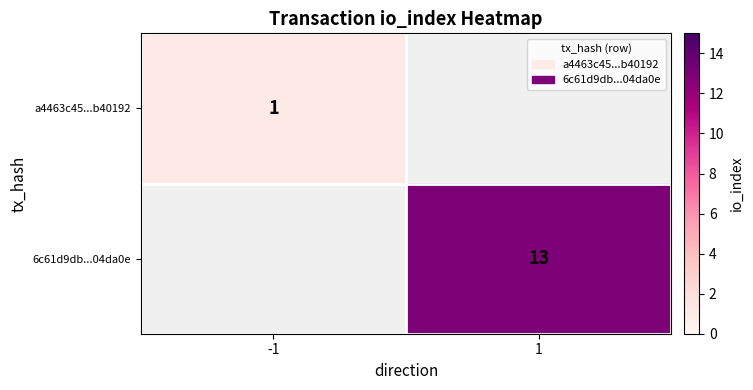

The value of a4463c45...b40192 at -1 is 2. True or false?

False